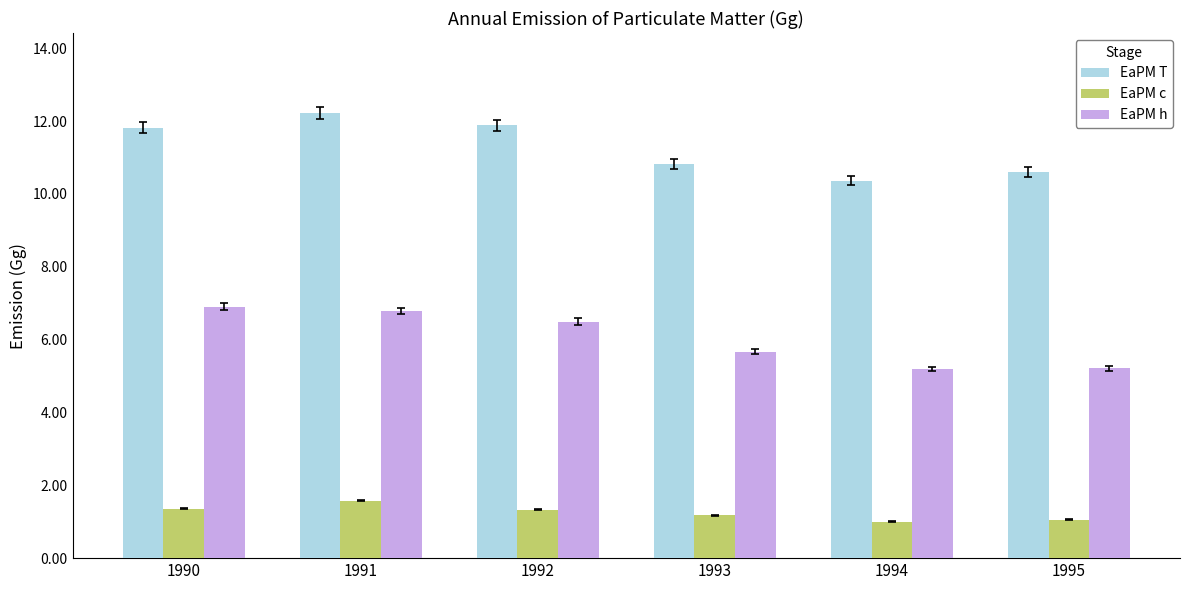

How many data points in EaPM T are above 11?

3